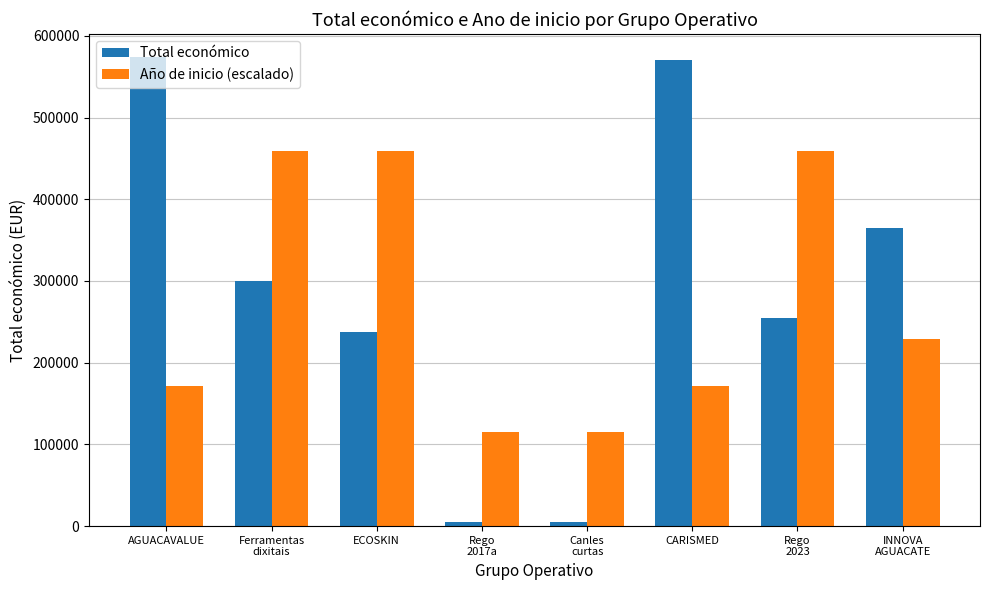

What is the value of the Total económico bar at the 1st from the left?

573623.1